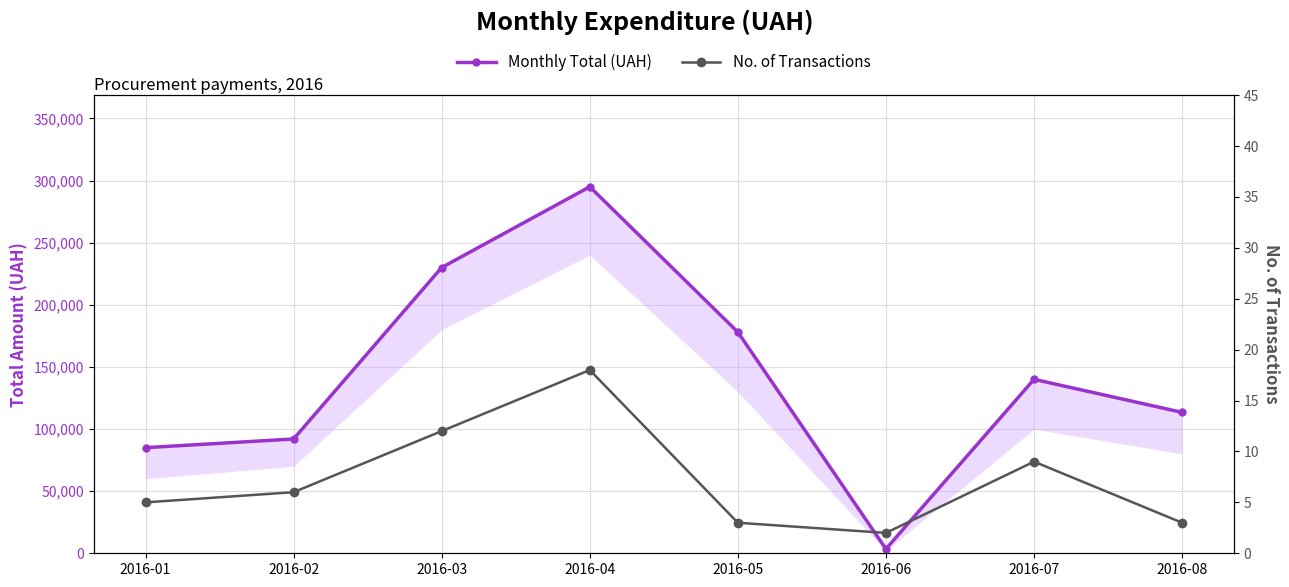

What is the average value of the No. of Transactions series?

7.2